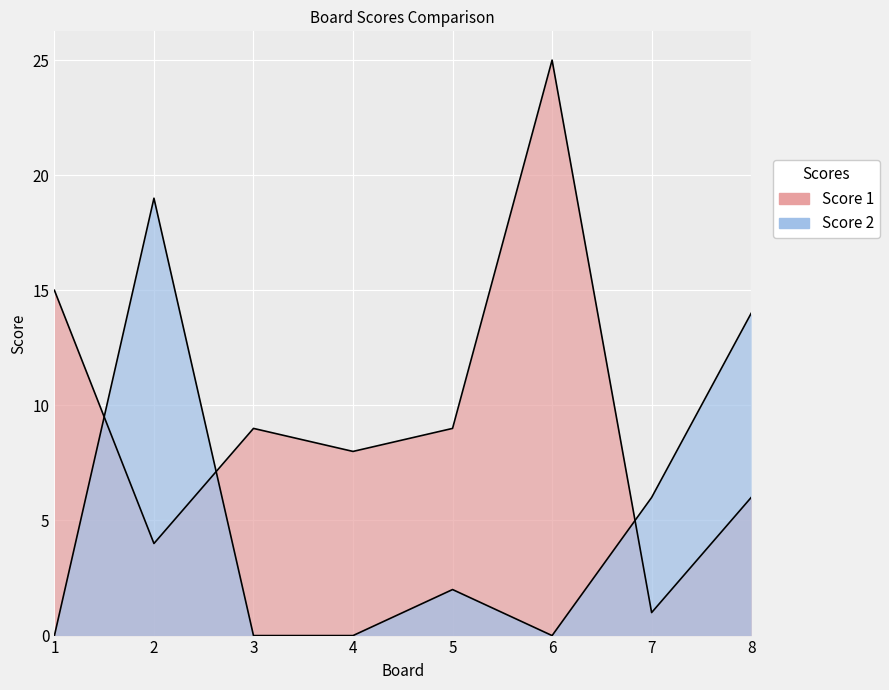

Count the number of data series in this chart.

2